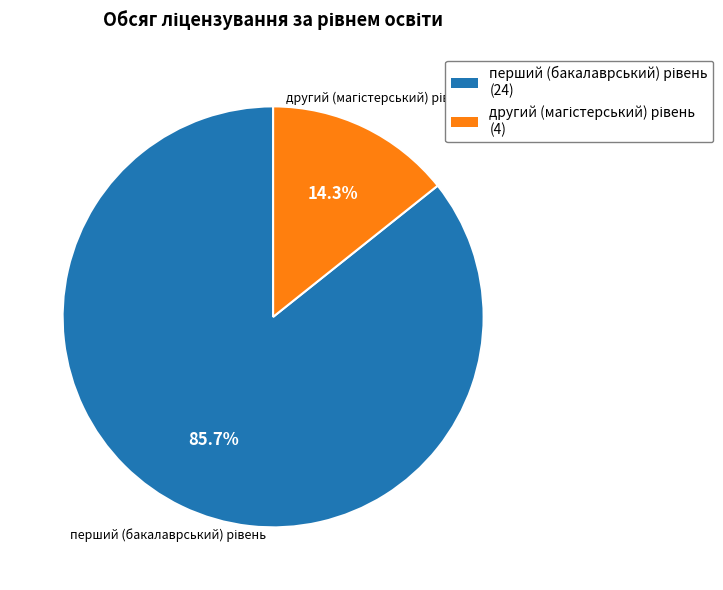

Is there a majority slice in this chart?

Yes